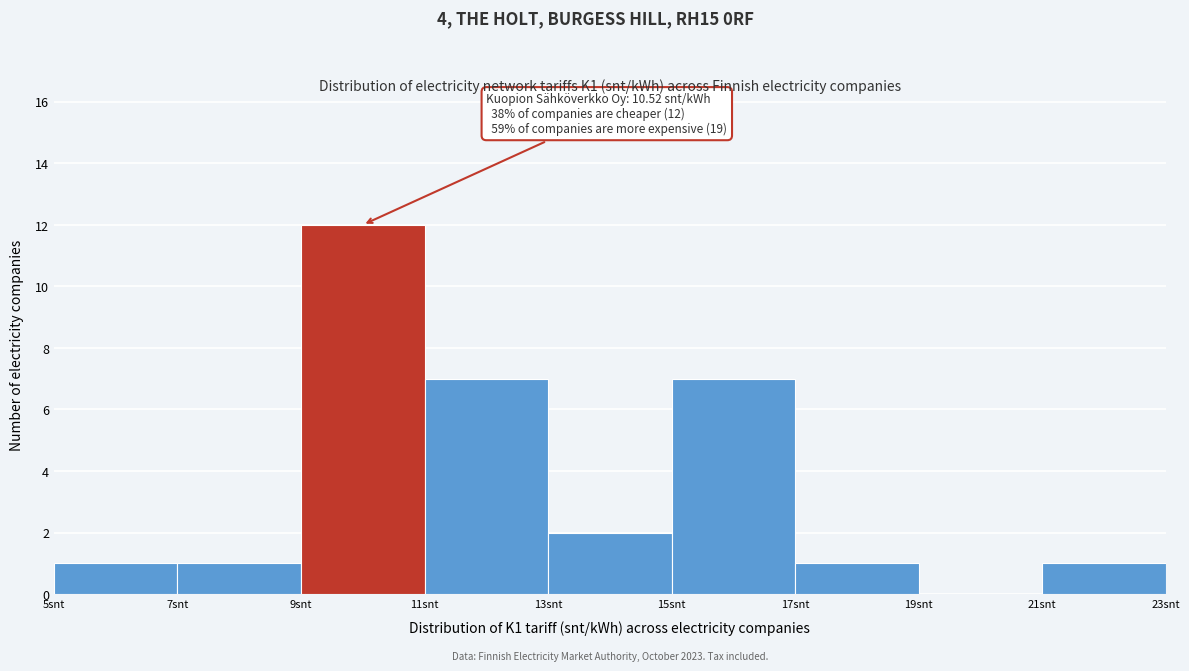

Over which range of the x-axis is the bar tallest?

9 to 11